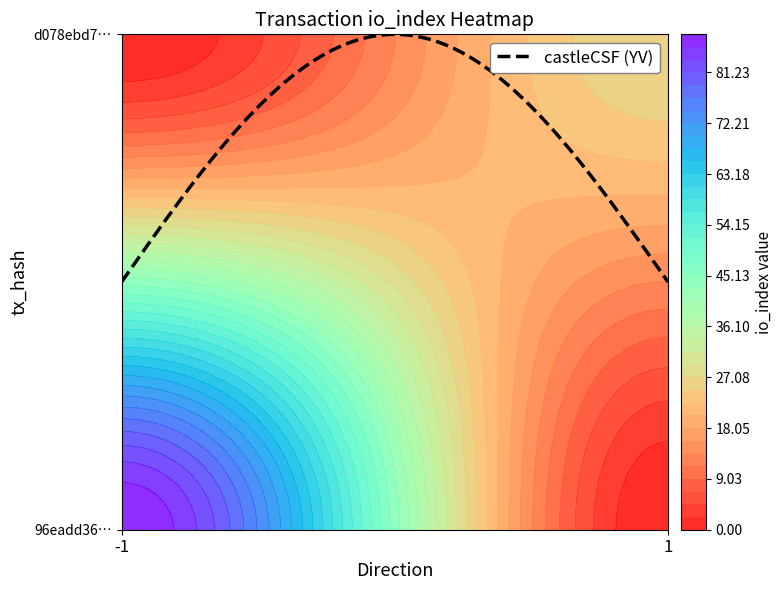

What is the sum of the 96eadd36842b221a53ea932551004b7e31a1809 values at direction and io_index?

87